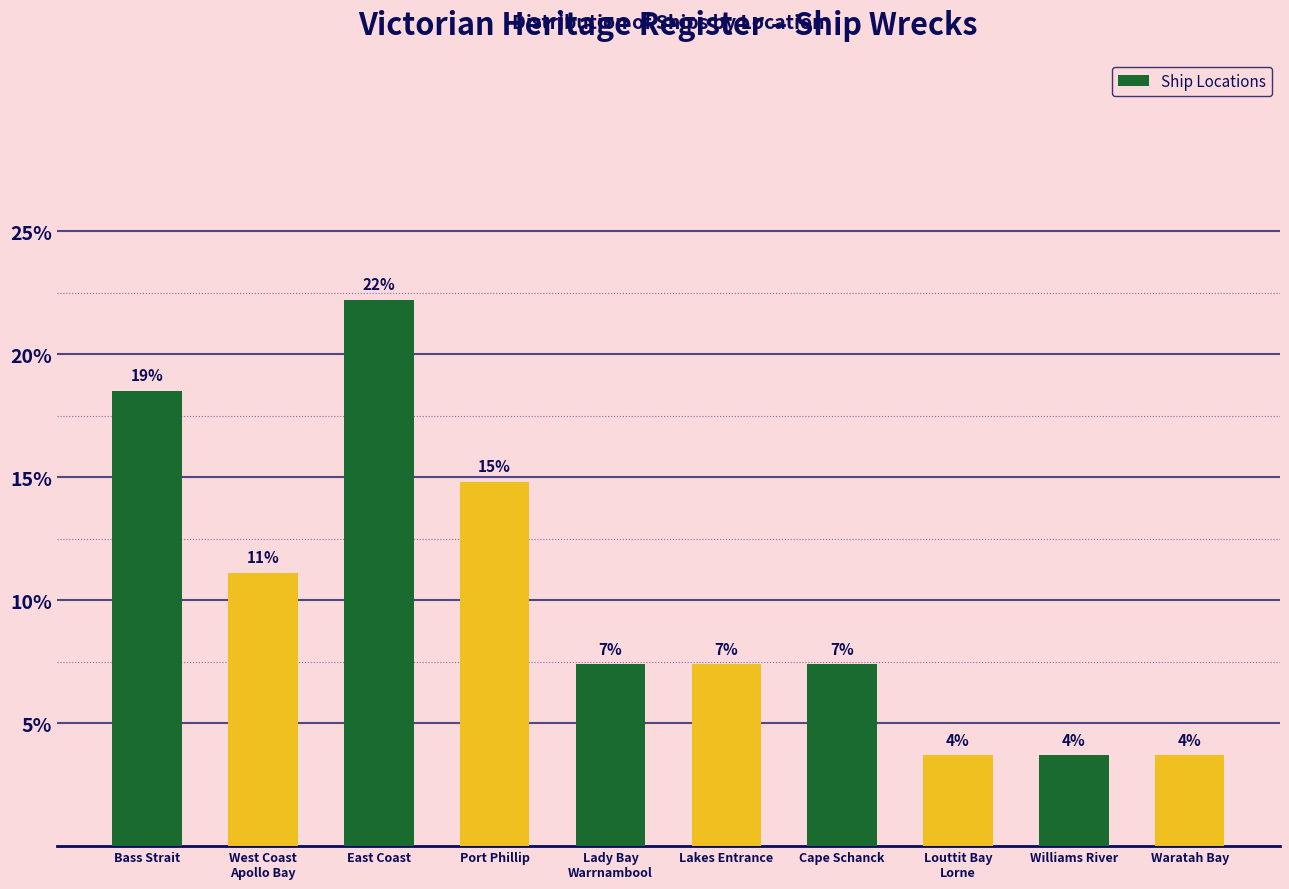

At which label is the value closest to 12?

West Coast
Apollo Bay